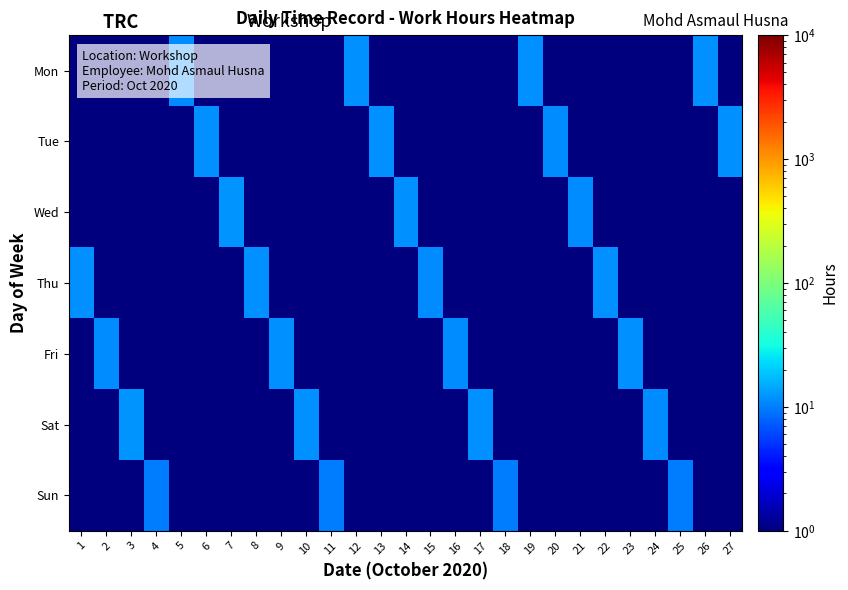

Between 1 and 2, which series saw the biggest shift?

Thu